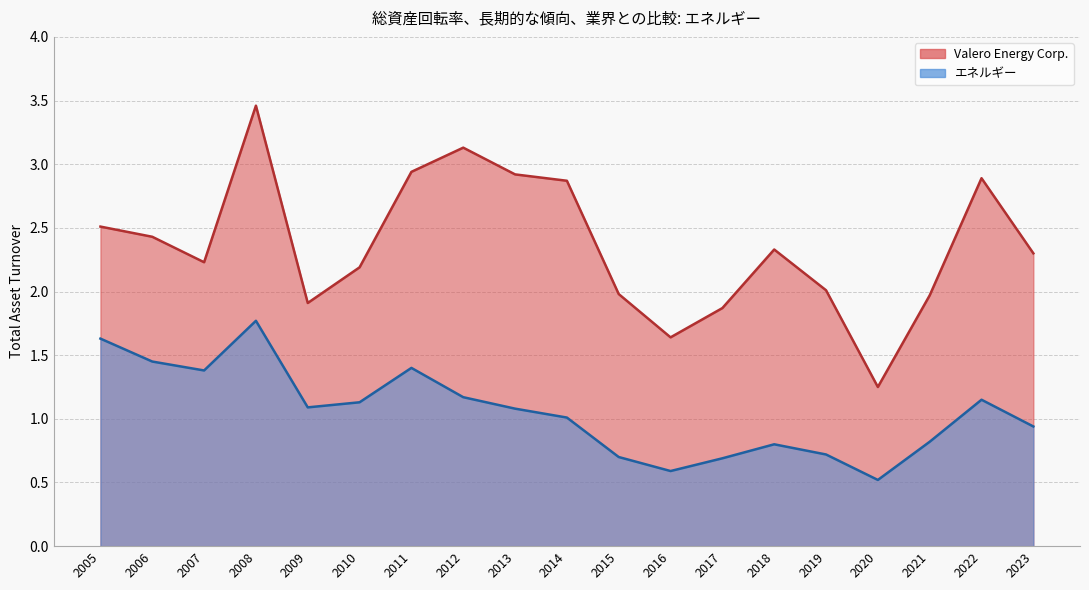

What is the difference between the highest and lowest values at 2005?

0.9